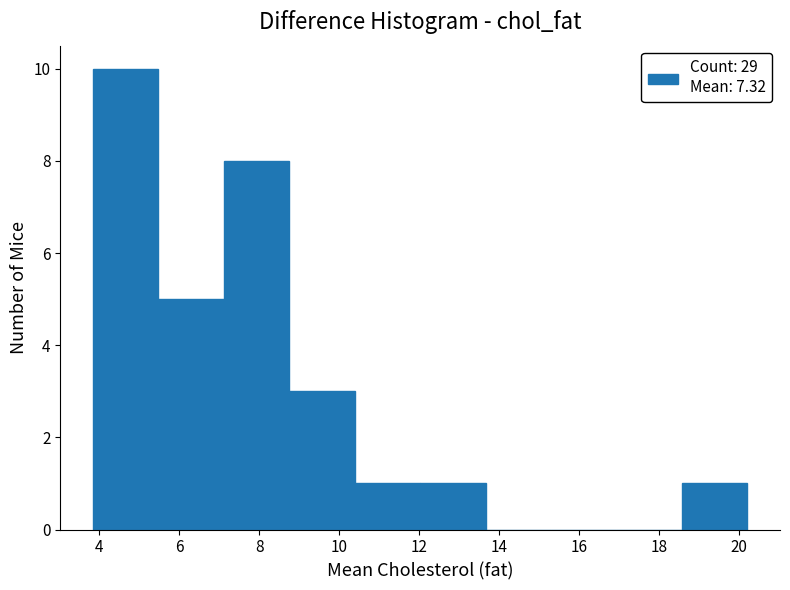

Over which range of the x-axis is the bar tallest?

3.8 to 5.4